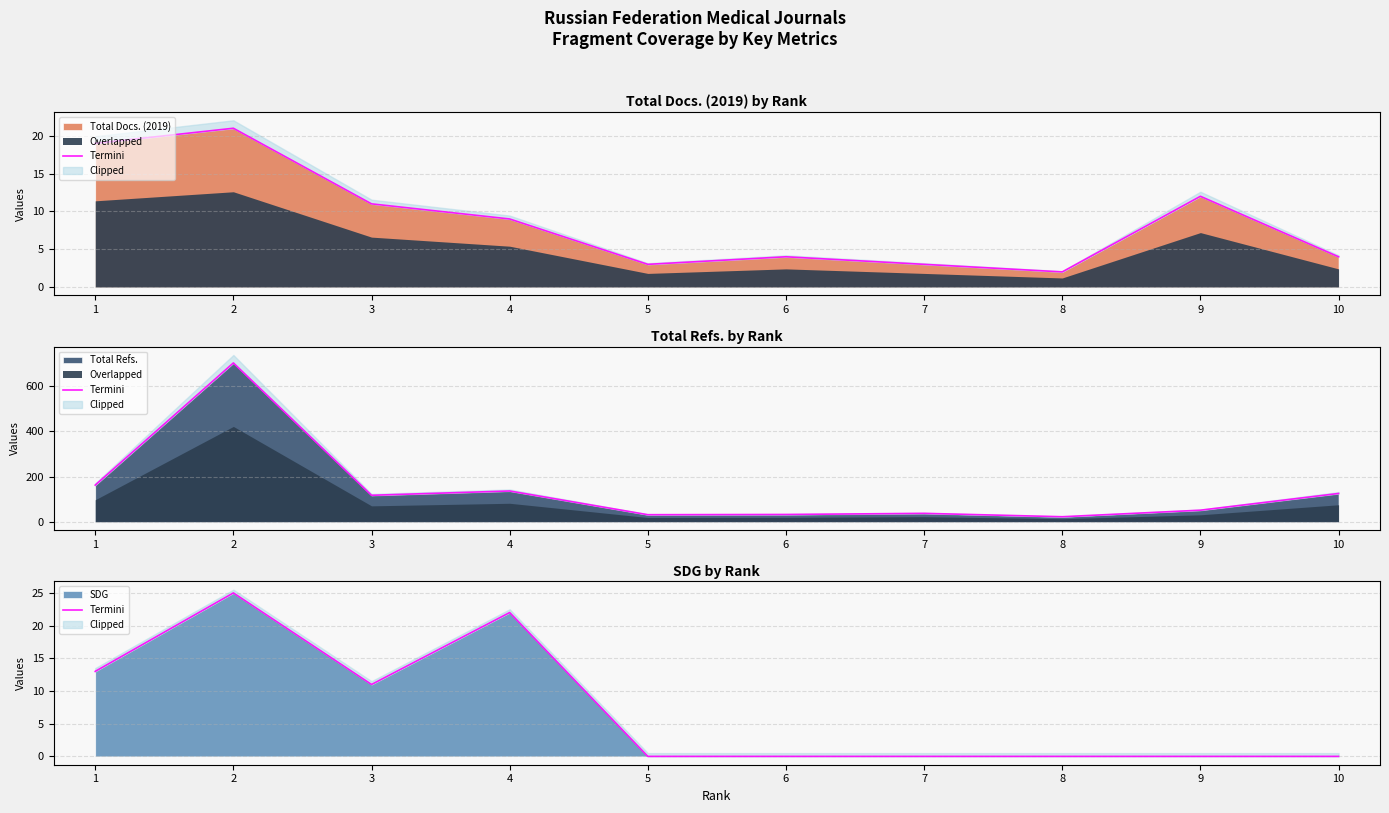

What is the highest value of the SDG series?

25